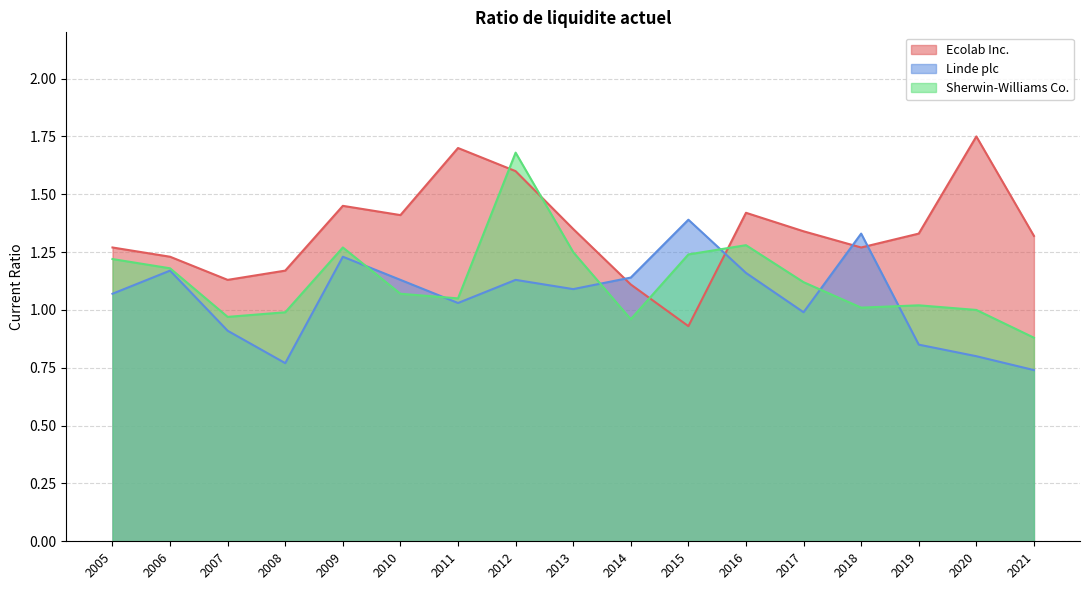

Which series changed the most between 2008 and 2009?

Linde plc